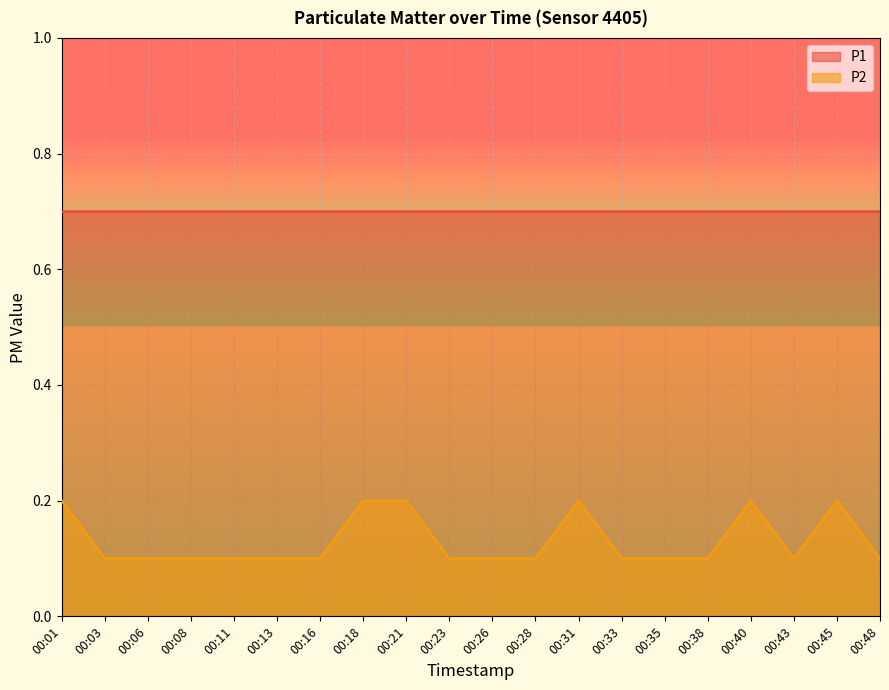

At which label is the value closest to 0?

00:03